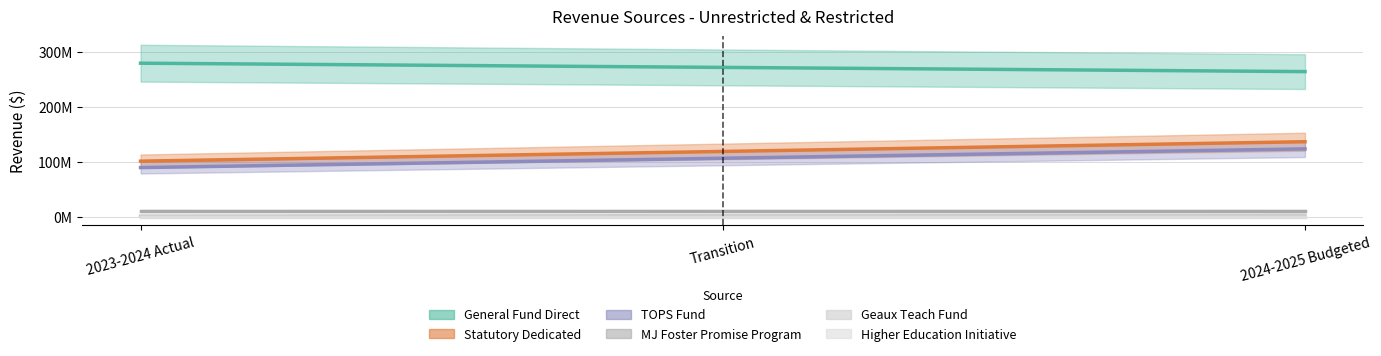

What are all the series names shown in the legend?

General Fund Direct, Statutory Dedicated, TOPS Fund, MJ Foster Promise Program, Geaux Teach Fund, Higher Education Initiative